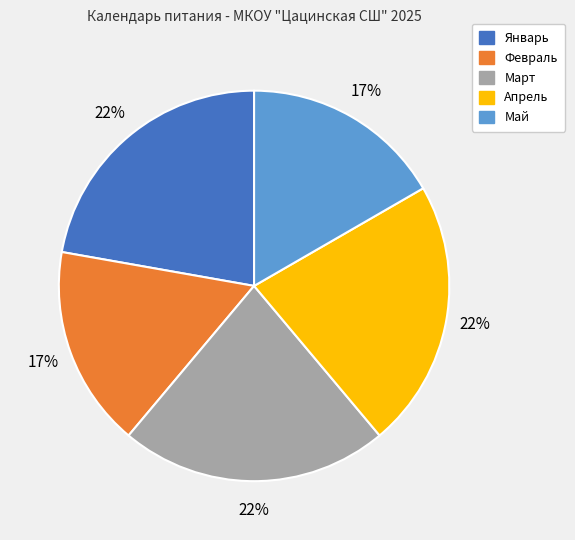

Which has a higher value, Февраль or Январь?

Январь